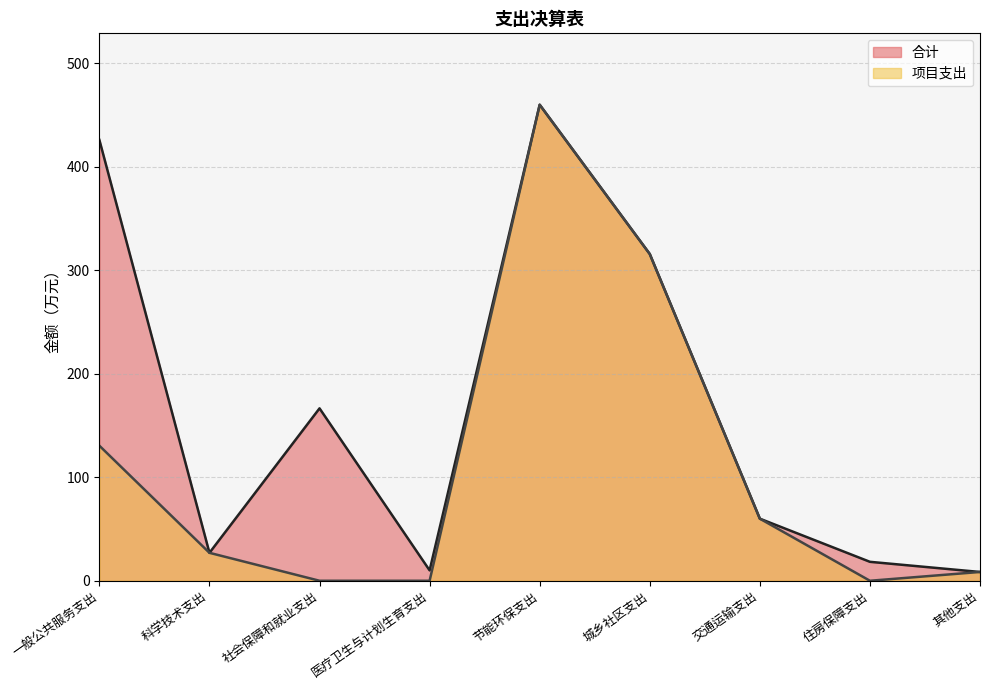

Which label corresponds to the largest value in the chart?

节能环保支出